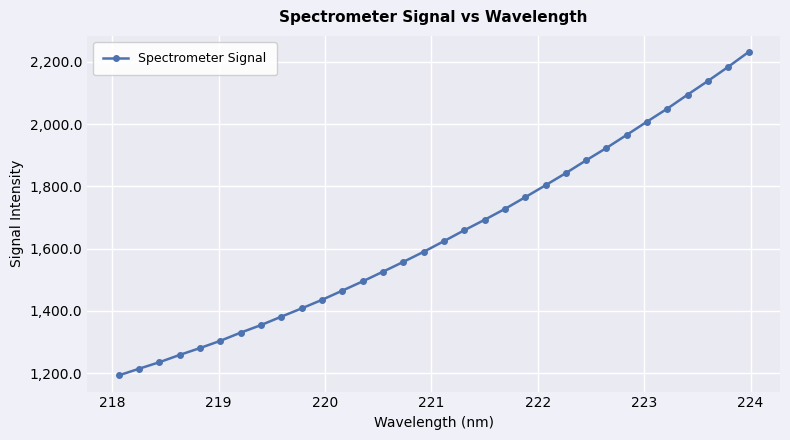

What is the difference between the maximum and minimum values?

1038.0